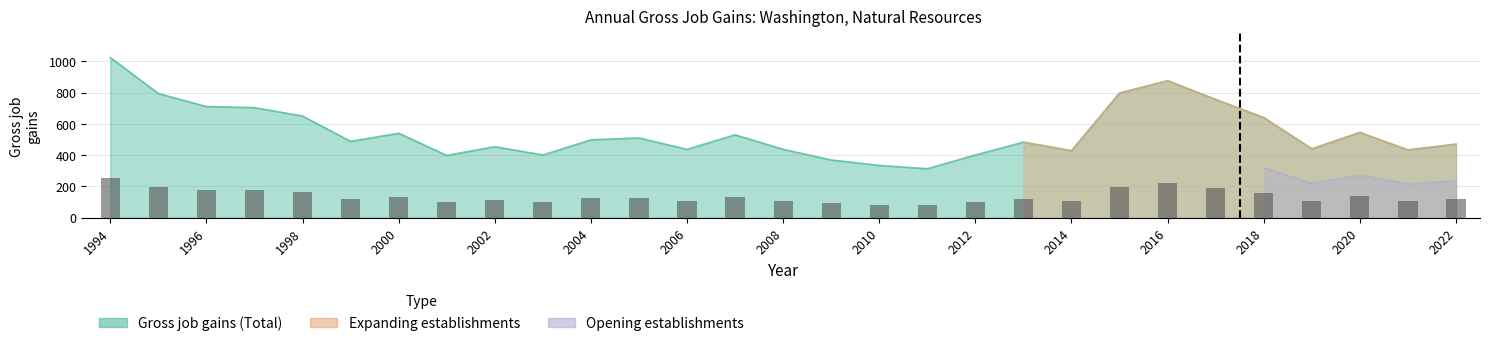

What value does the Gross job gains (Total) series have at 2004?

499.0